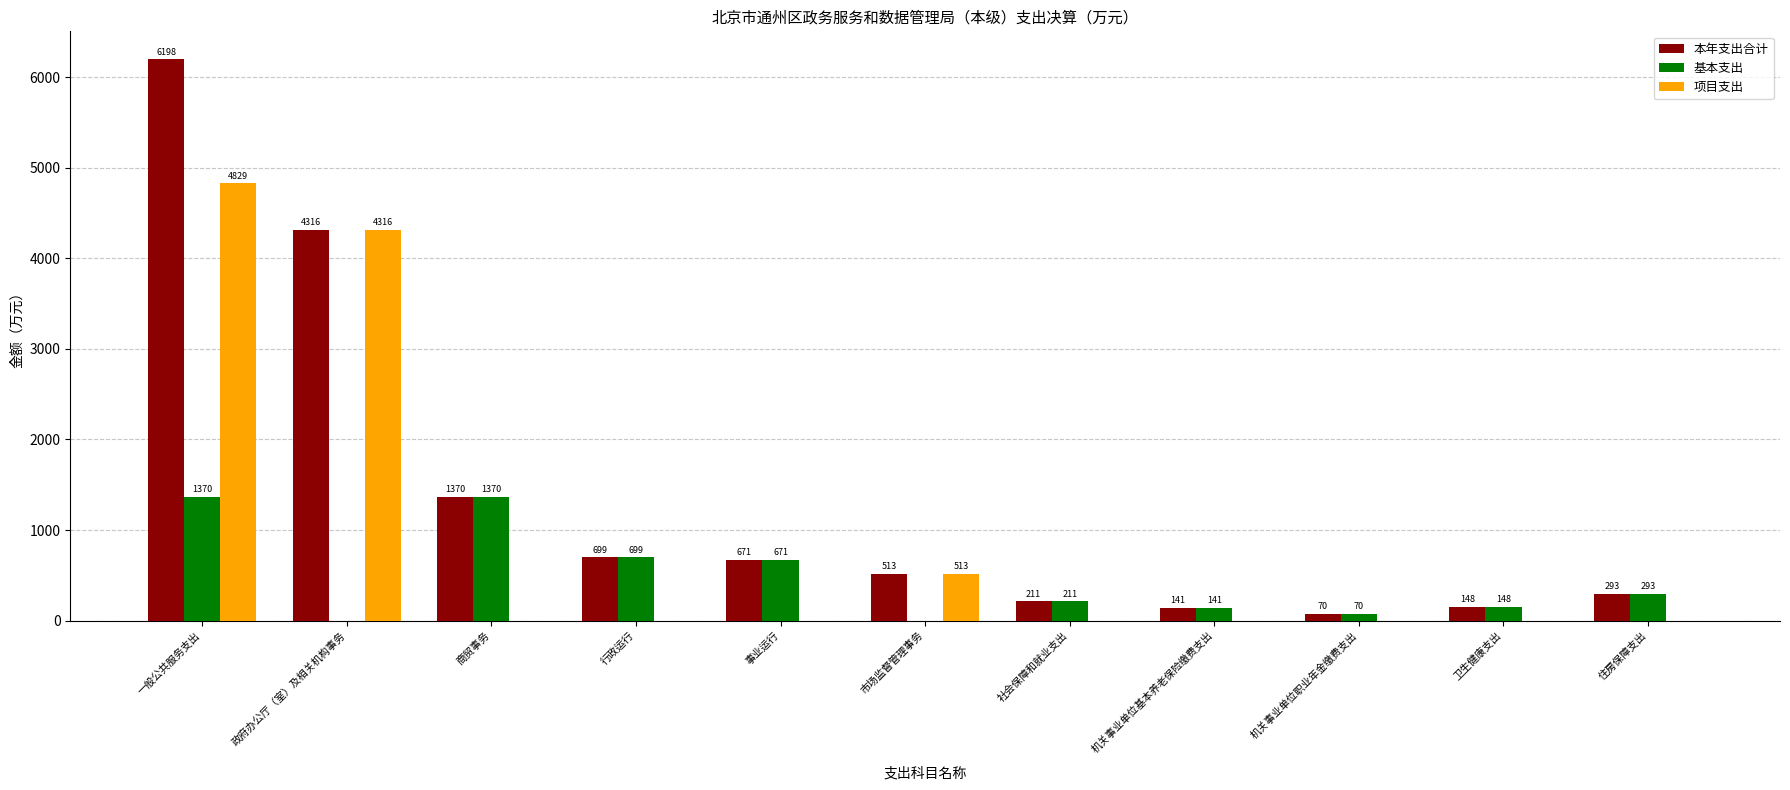

True or false: 基本支出 has a value of 148.0 at 卫生健康支出.

True